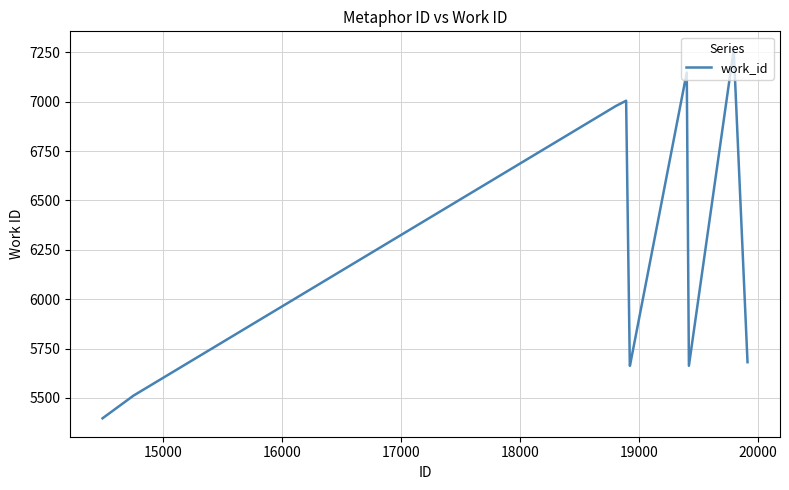

What is the difference between the maximum and minimum values?

1866